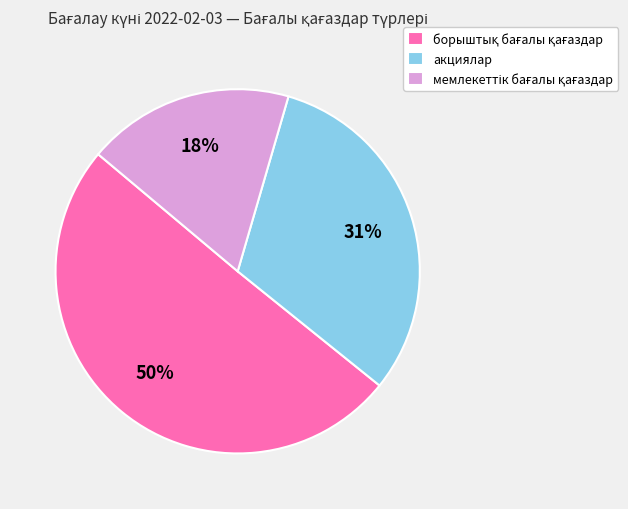

To the nearest percent, what is the average slice percentage?

33%